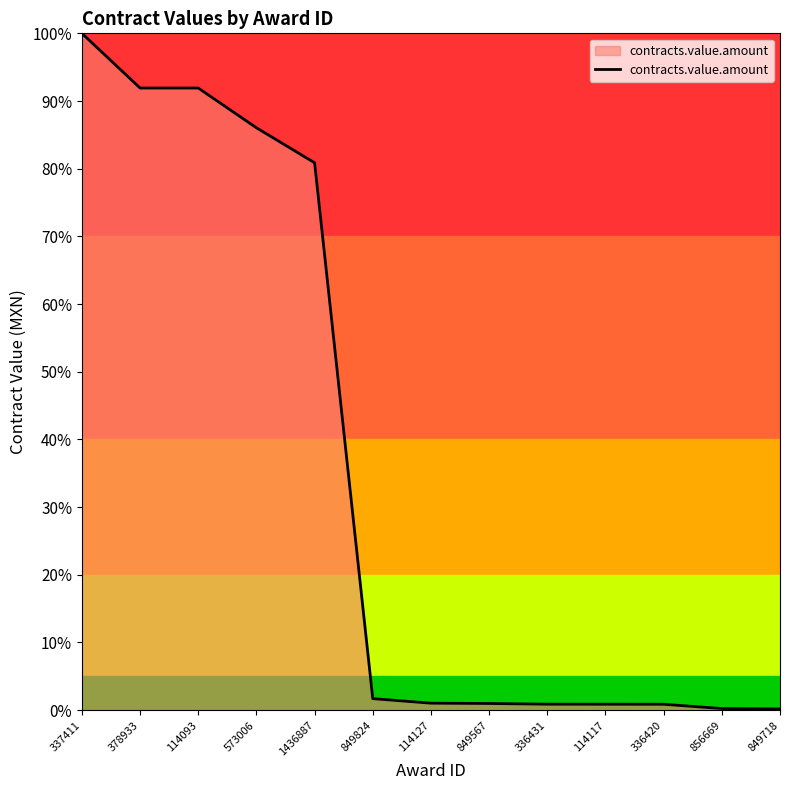

The chart shows a value of 18.4 at 378933. True or false?

False